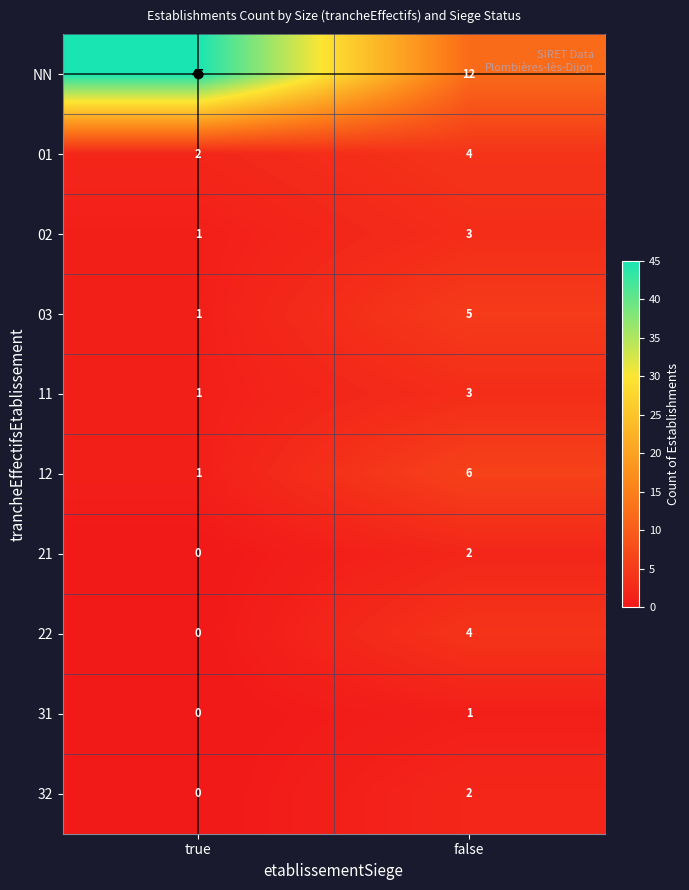

How many categories are shown in the chart?

2